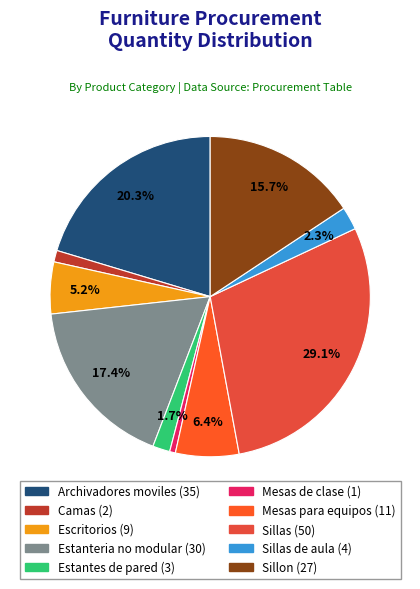

How many segments does this pie chart have?

10